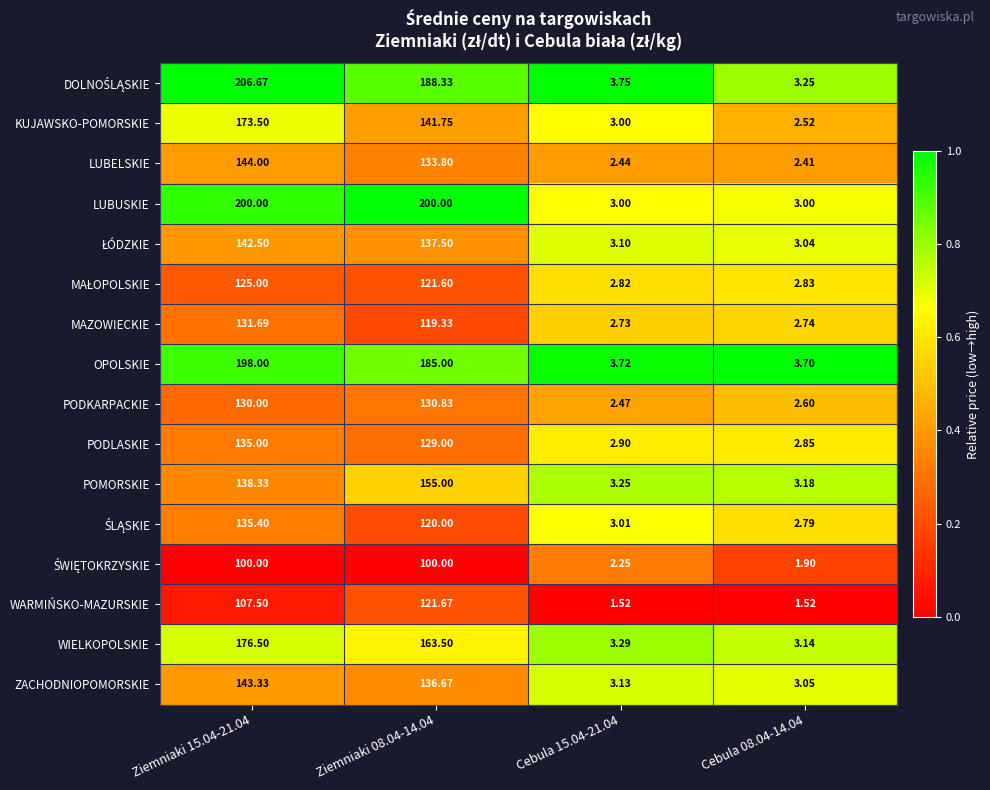

Between Ziemniaki 08.04-14.04 and Cebula 08.04-14.04, which series saw the biggest shift?

LUBUSKIE